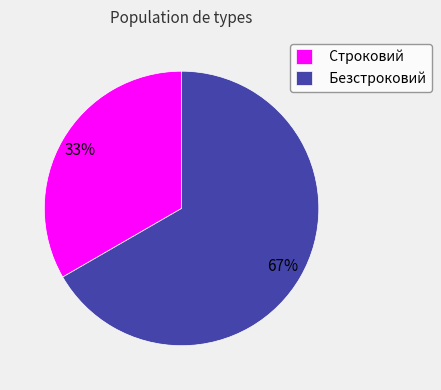

Between Строковий and Безстроковий, which is larger?

Безстроковий